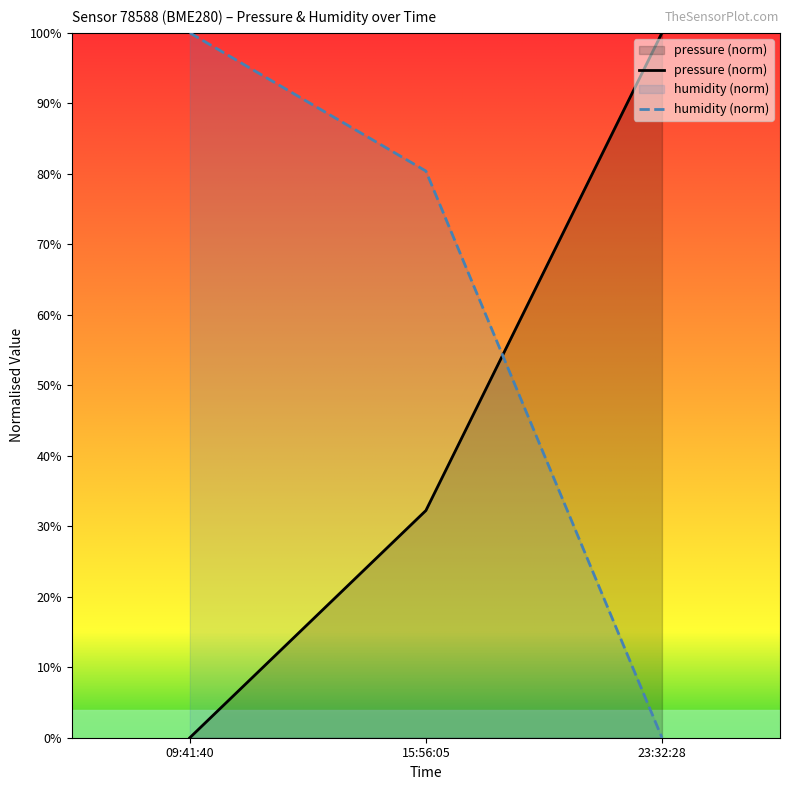

Which series has the largest total across all categories?

humidity (norm)